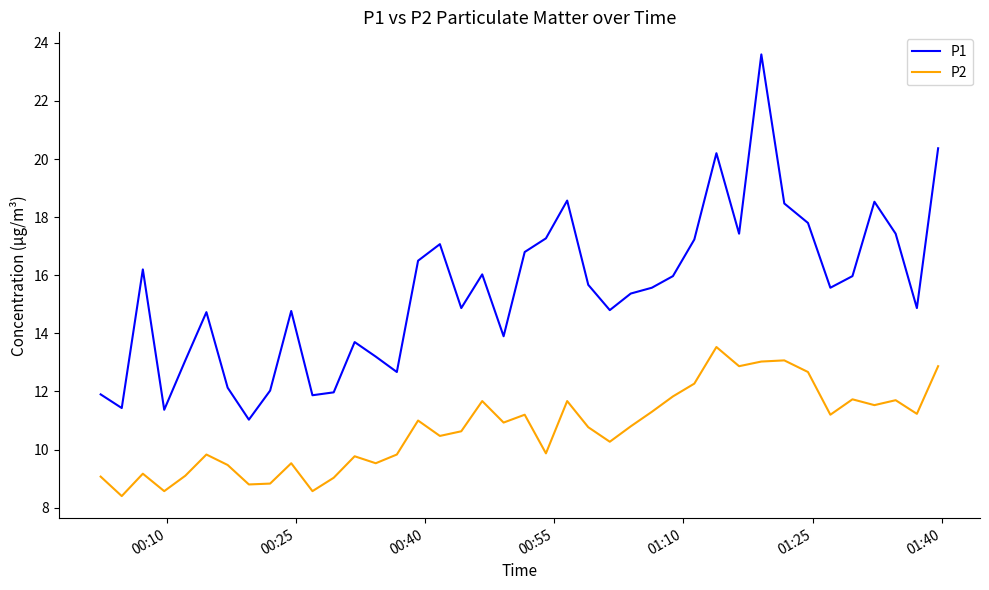

List the series in order of their overall mean, highest first.

P1, P2